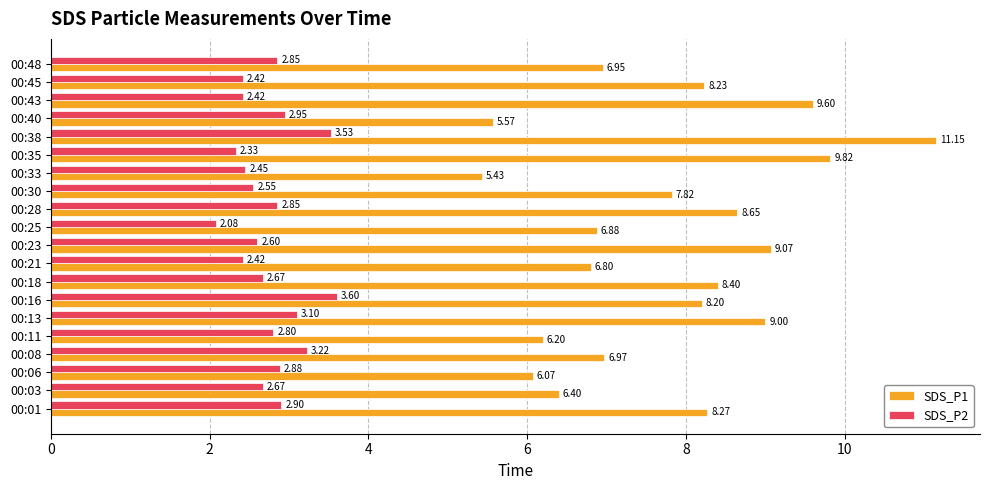

What is the difference between the maximum and minimum values in the SDS_P2 series?

1.5